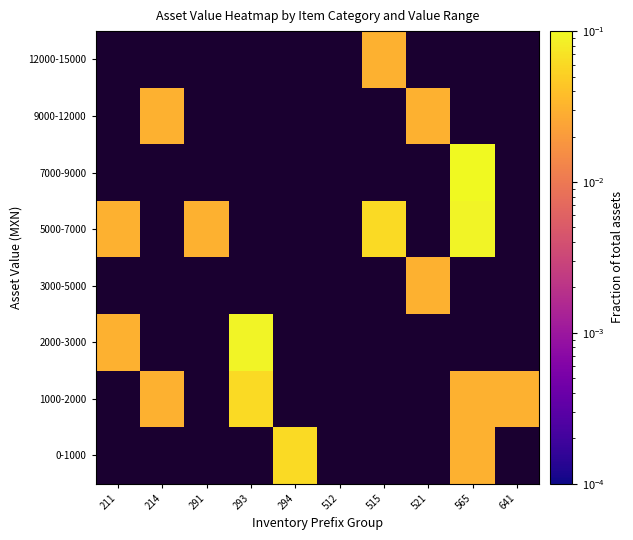

Rank the series at 515 from lowest to highest value.

0-1000, 1000-2000, 2000-3000, 3000-5000, 5000-7000, 7000-9000, 9000-12000, 12000-15000